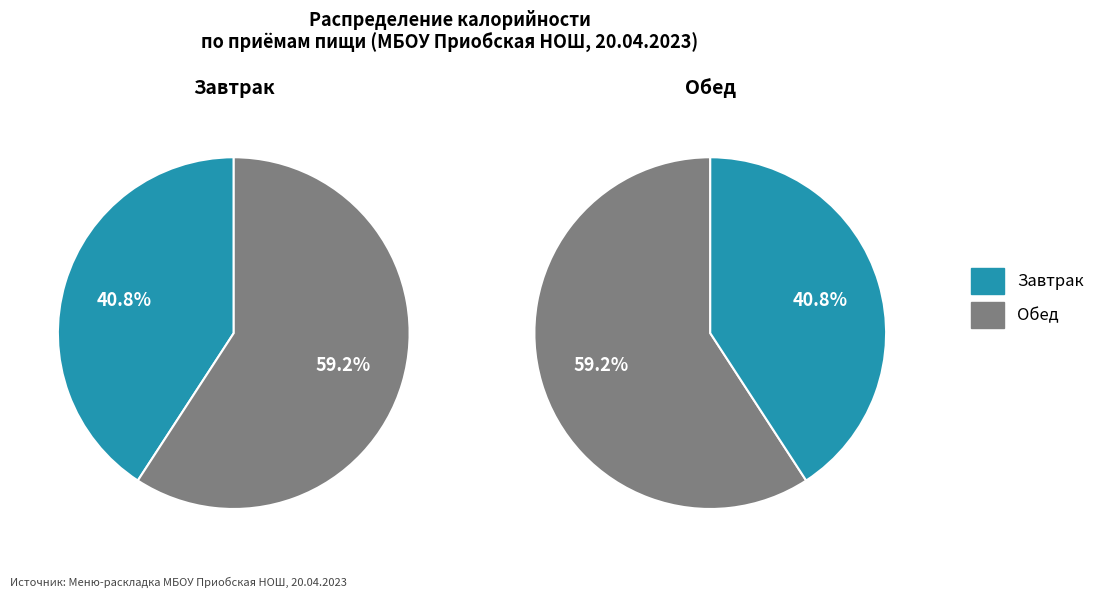

Does Хлеб пшеничный (завтрак) account for over 50% of the chart?

No